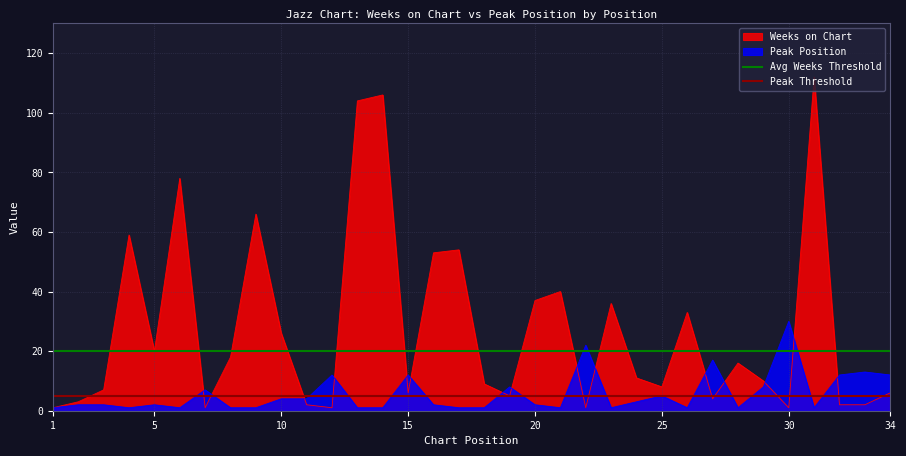

The Weeks on Chart series shows 1 at 30. True or false?

True